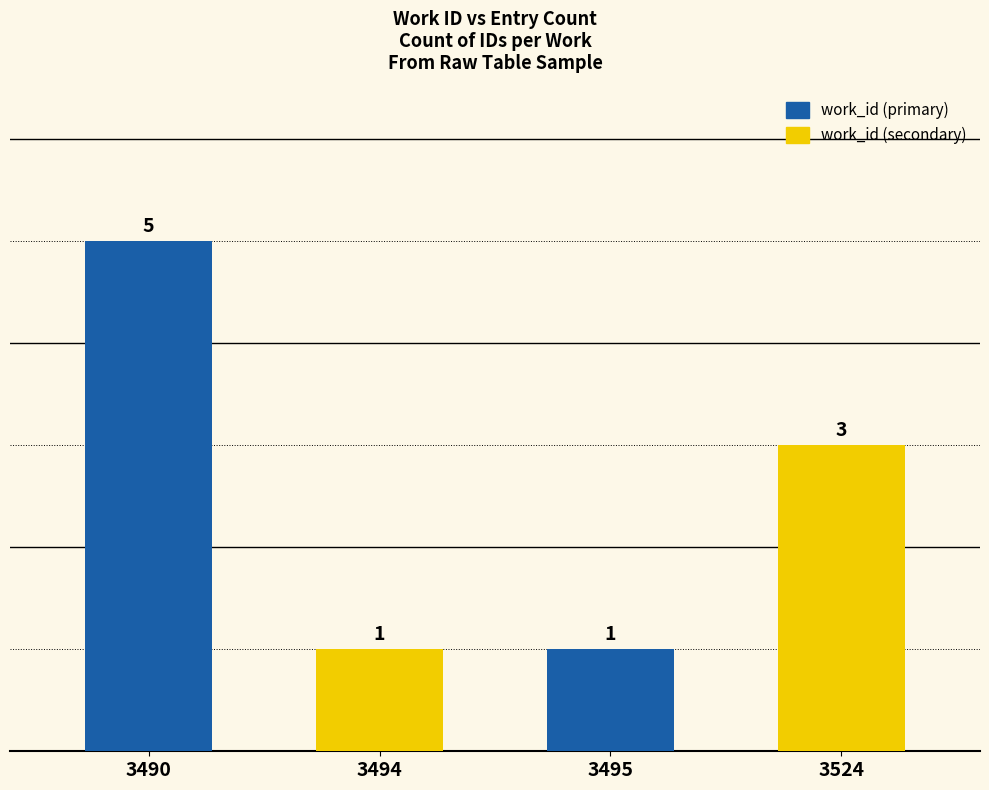

Where does the data first go above 3?

3490